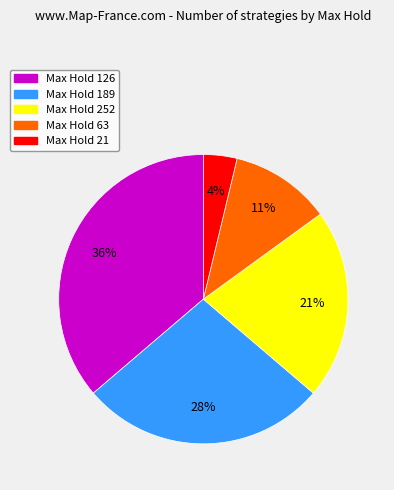

Is there a majority slice in this chart?

No